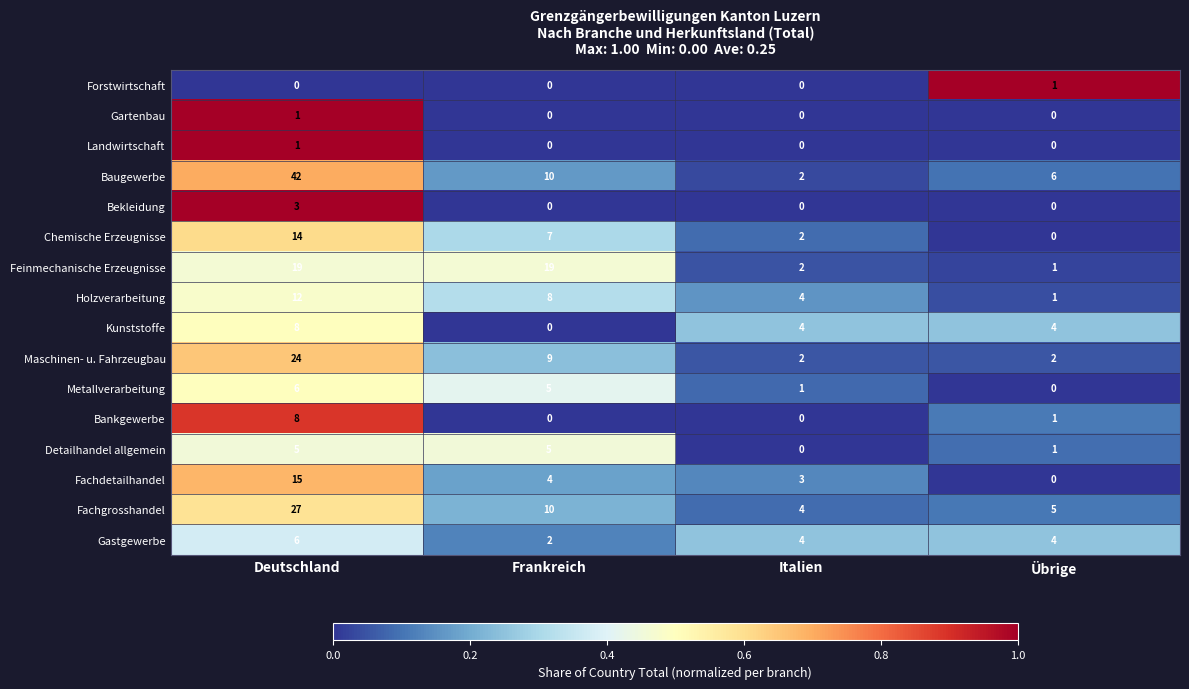

What is the greatest value displayed?

42